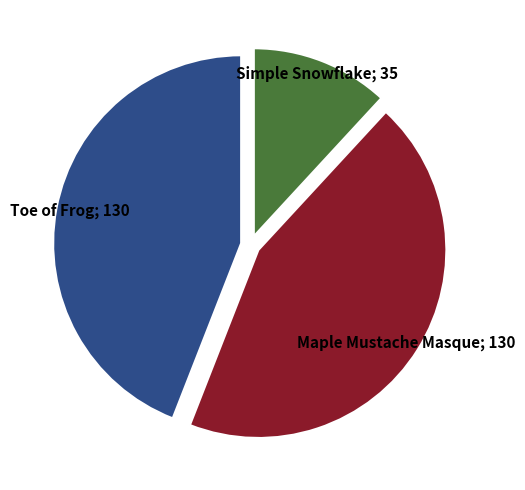

Count the number of slices in the pie.

3